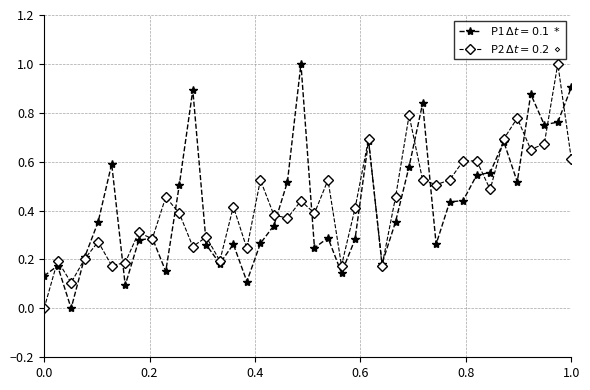

How many categories are shown in the chart?

40